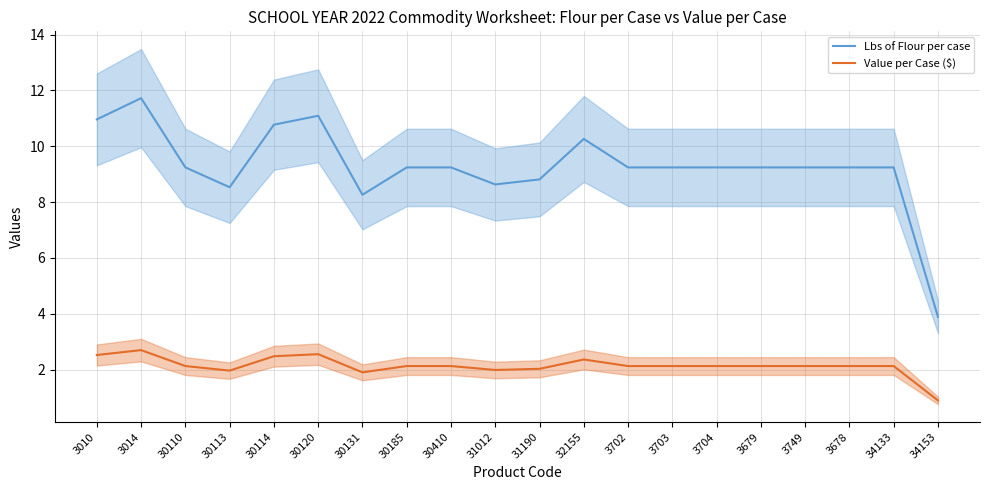

True or false: Lbs of Flour per case has more than 0 interior local peaks.

True